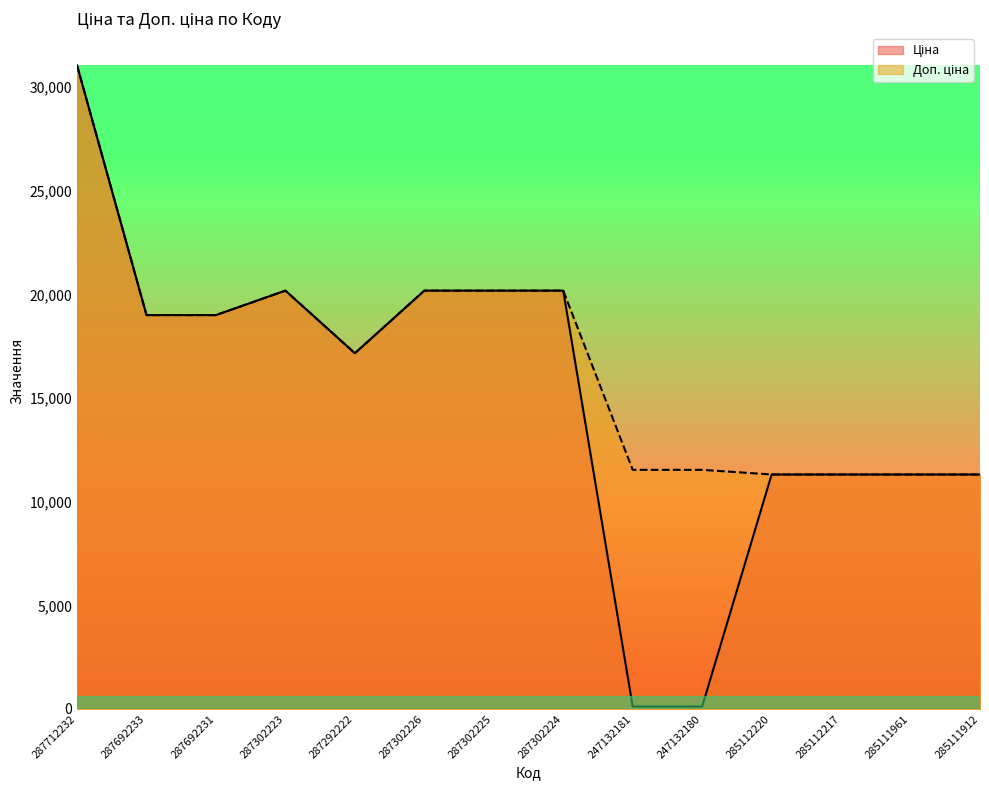

Where is Ціна nearest to the value 15586?

287292222